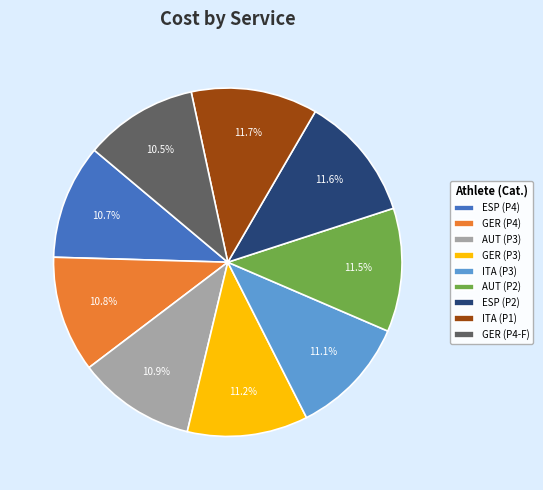

How many segments does this pie chart have?

9